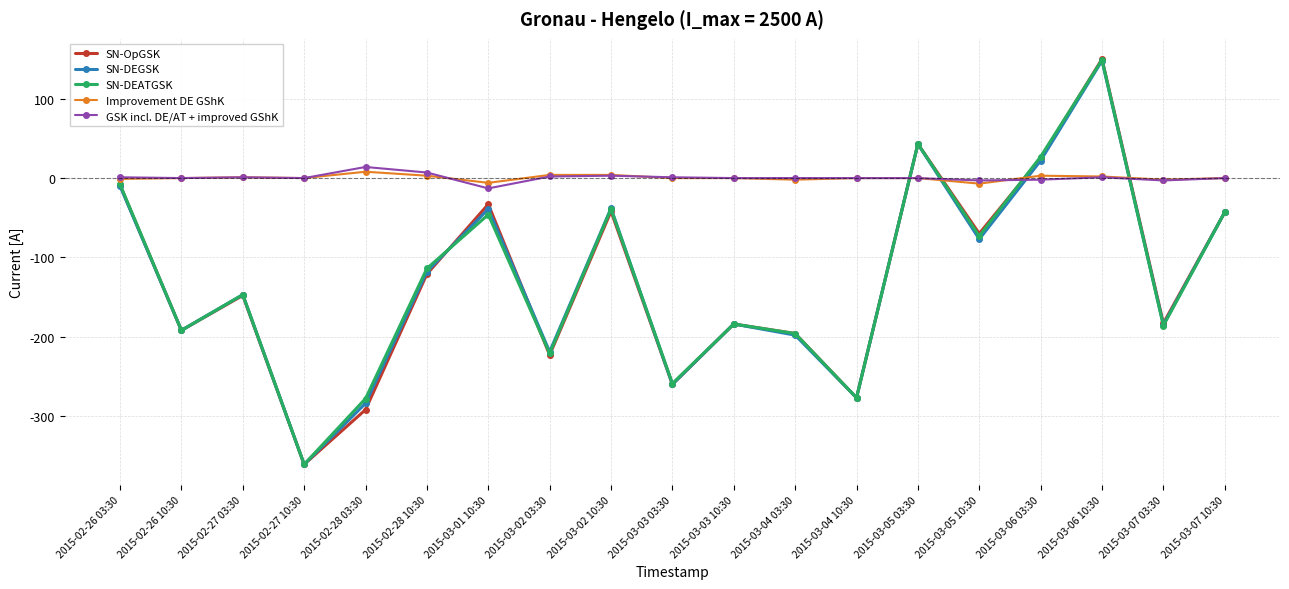

How many categories are shown in the chart?

19